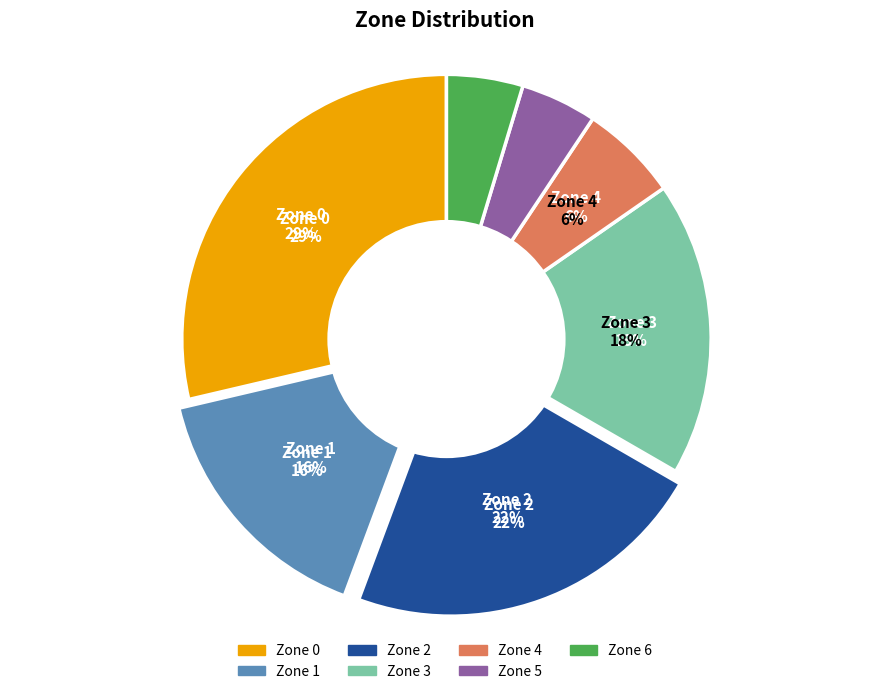

Rank the categories by value from lowest to highest.

Zone 5, Zone 6, Zone 4, Zone 1, Zone 3, Zone 2, Zone 0